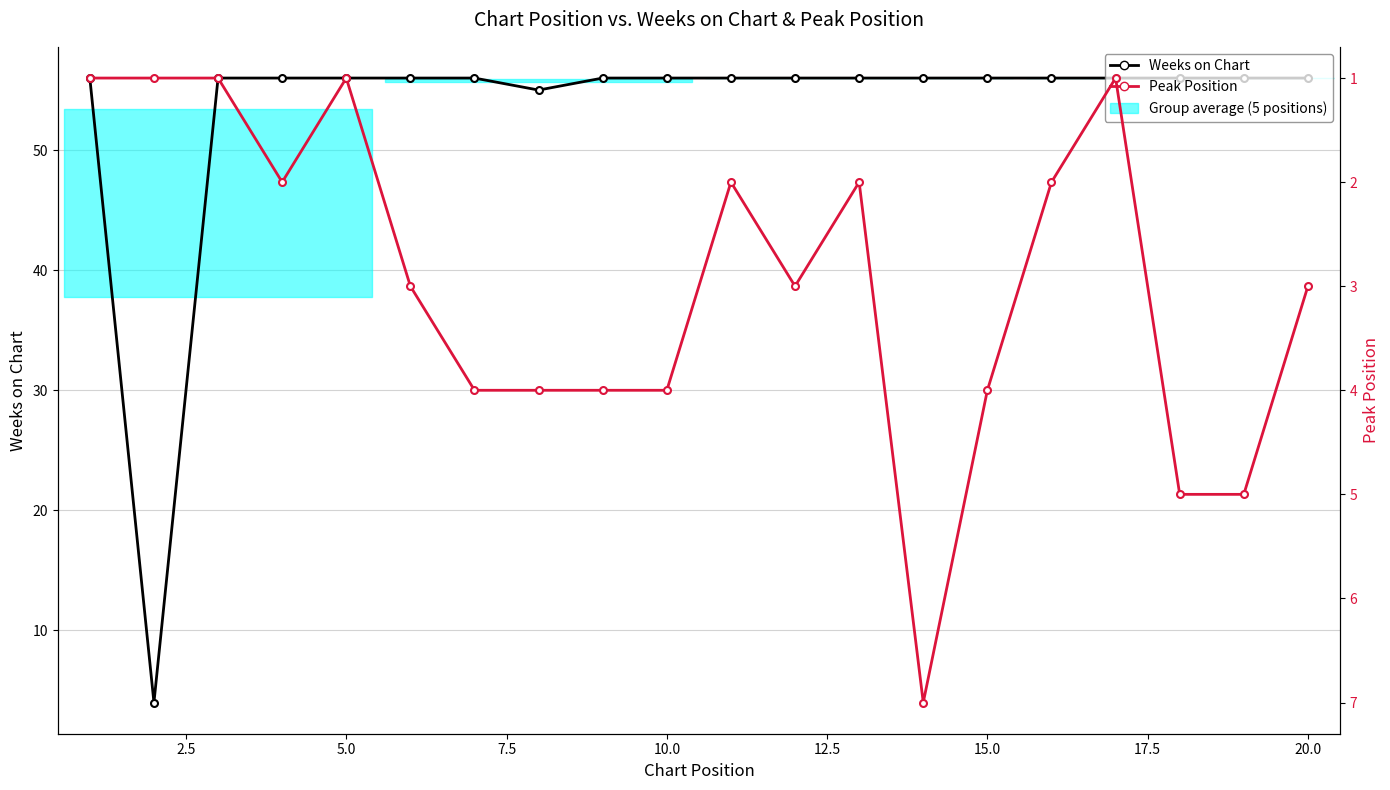

What is the difference between the second highest and minimum values in the Weeks on Chart series?

52